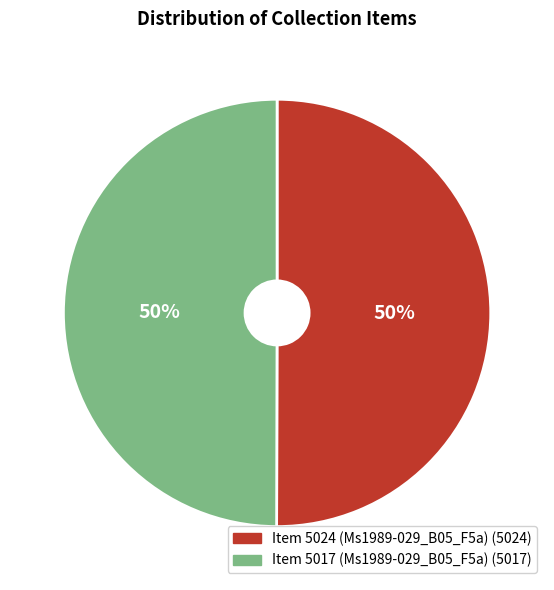

What percentage is the Item 5017 (Ms1989-029_B05_F5a) slice, to the nearest percent?

50%